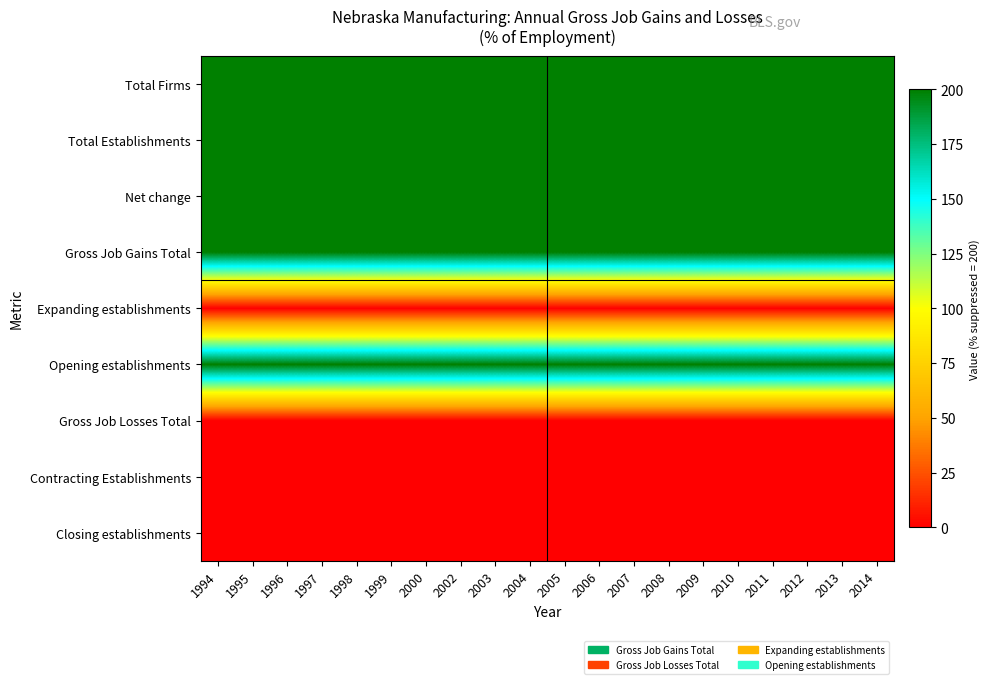

At which category is the sum across all series the highest?

1994